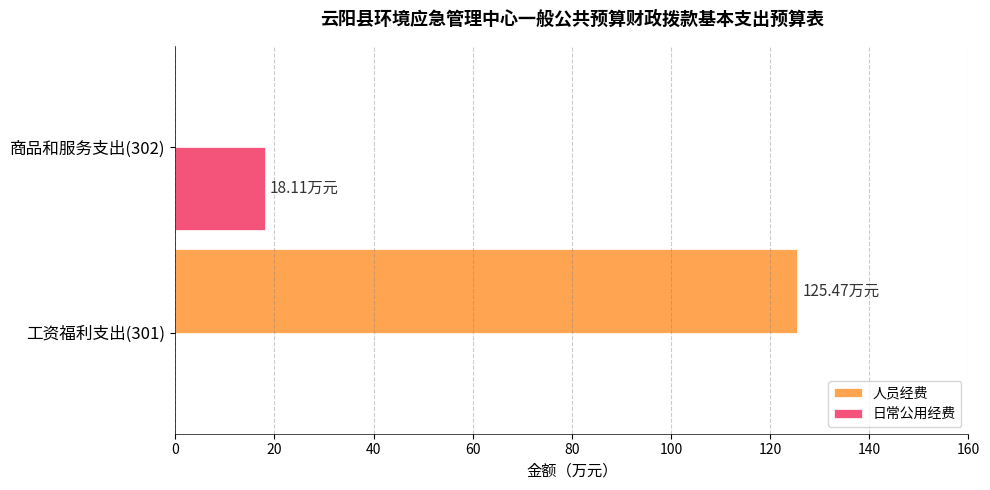

What is the sum of the 日常公用经费 values at 商品和服务支出(302) and 工资福利支出(301)?

18.1